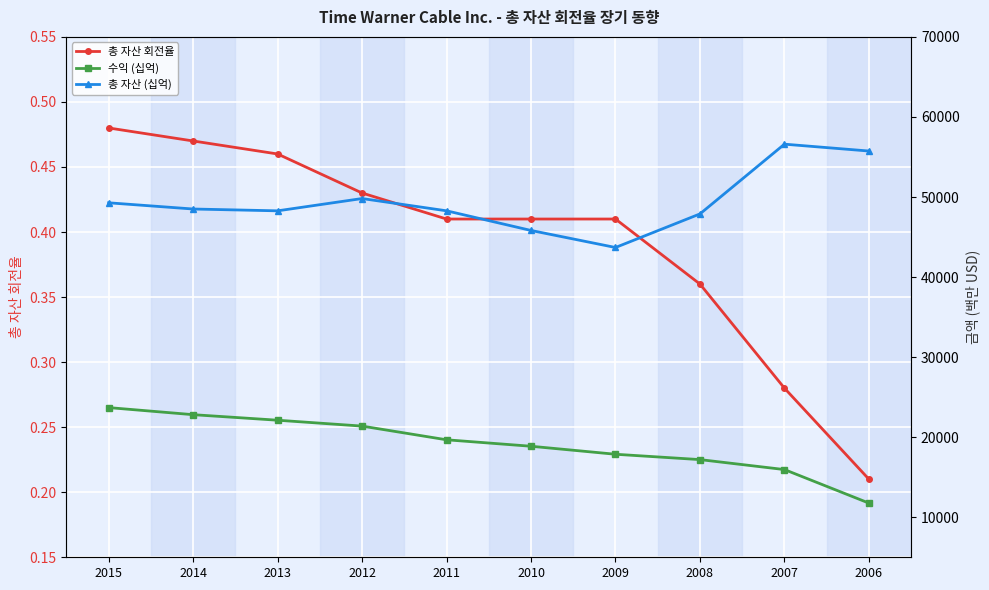

Reading left to right, transcribe all the data shown in this chart.

총 자산 회전율: 2015=0.5	2014=0.5	2013=0.5	2012=0.4	2011=0.4	2010=0.4	2009=0.4	2008=0.4	2007=0.3	2006=0.2
수익 (십억): 2015=23697.0	2014=22812.0	2013=22120.0	2012=21386.0	2011=19675.0	2010=18868.0	2009=17868.0	2008=17200.0	2007=15955.0	2006=11767.0
총 자산 (십억): 2015=49277.0	2014=48501.0	2013=48273.0	2012=49809.0	2011=48276.0	2010=45822.0	2009=43694.0	2008=47889.0	2007=56600.0	2006=55743.0